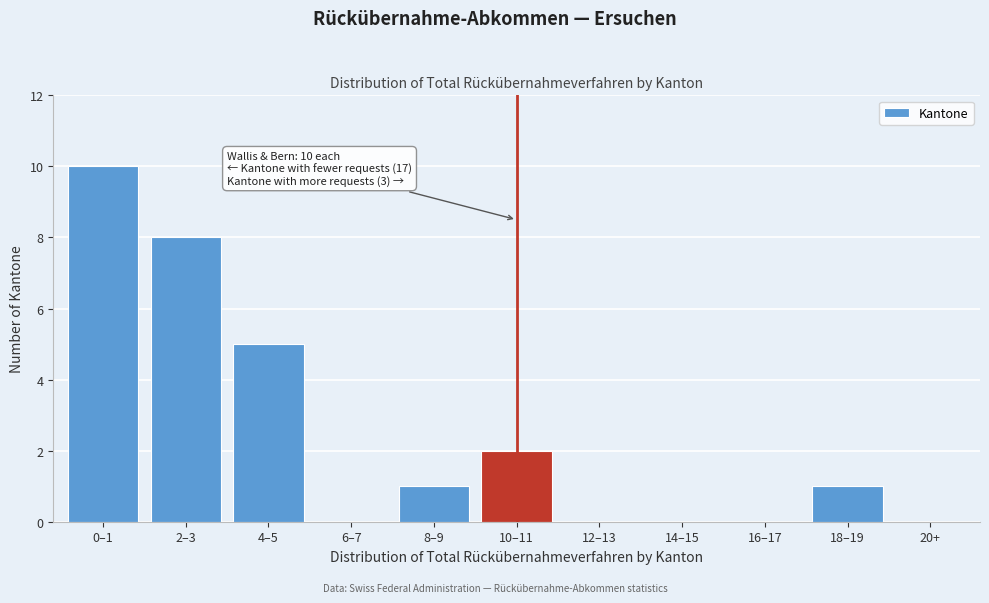

Reading left to right, list all the values displayed in this chart.

0–1=10	2–3=8	4–5=5	6–7=0	8–9=1	10–11=2	12–13=0	14–15=0	16–17=0	18–19=1	20+=0